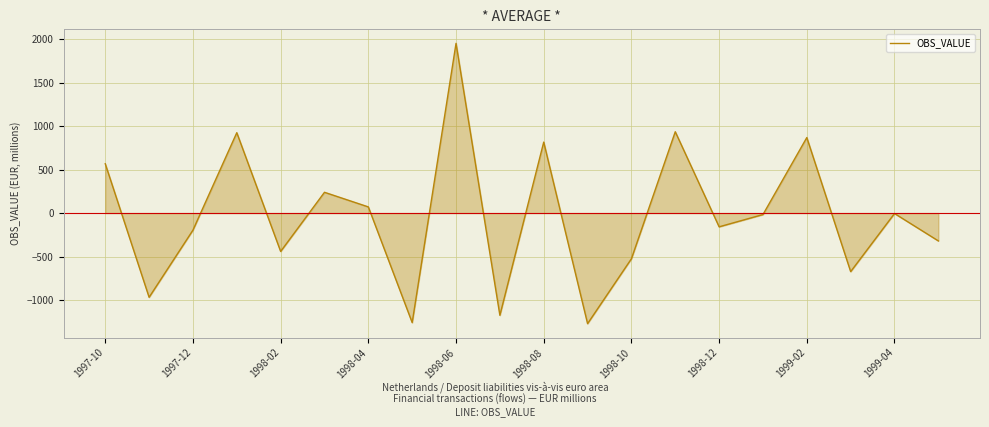

What is the minimum value shown in the chart?

-1271